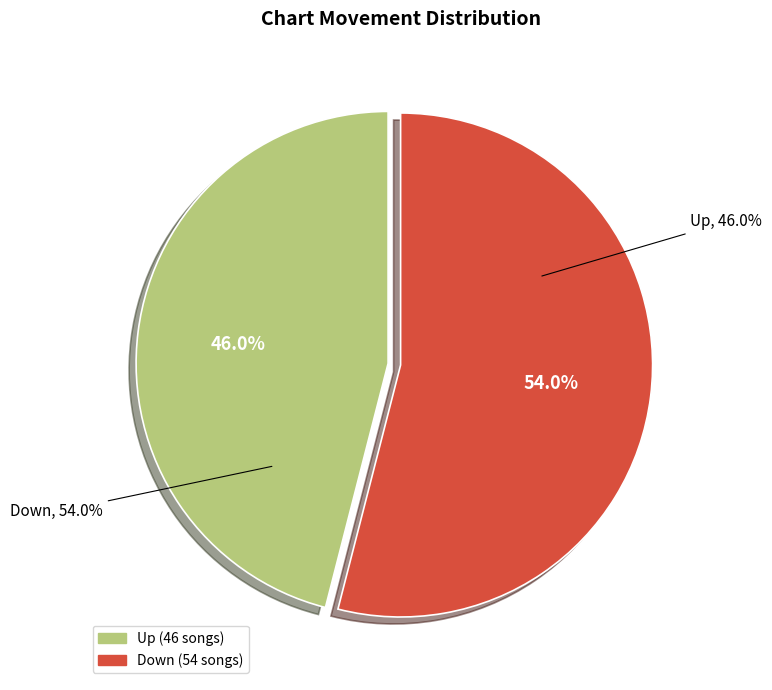

To the nearest percent, what is the average slice percentage?

50%